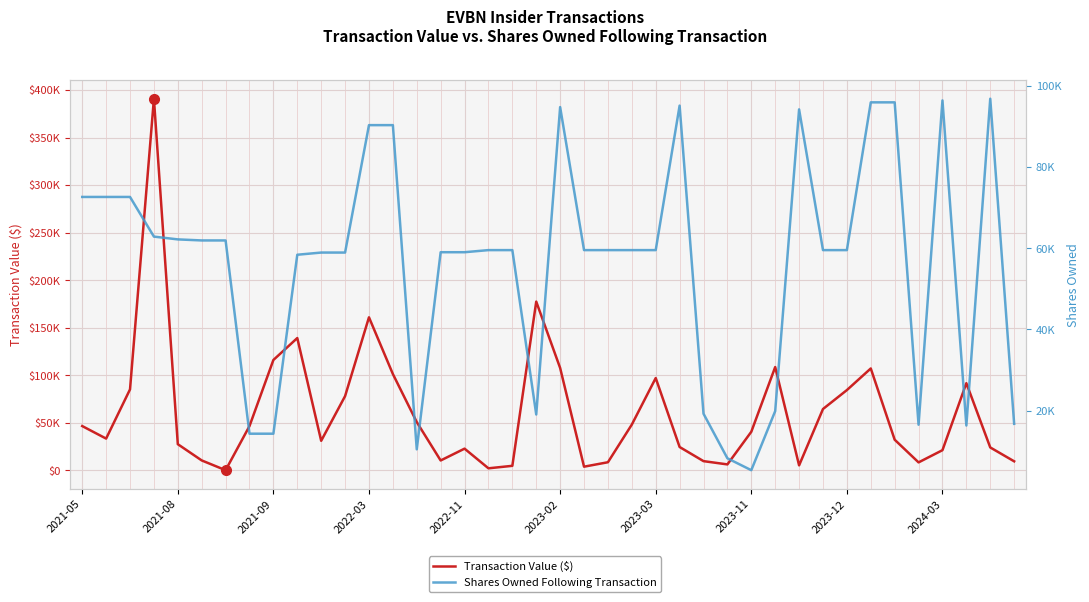

Reading left to right, transcribe all the data shown in this chart.

Transaction Value ($): 46500	33325	85076	390800	27440	10360	80	46500	116010	139075	31000	77980	160890	101257	50685	10302	22747	2064	4680	177398	107604	3775	8453	48069	97006	24477	9604	6171	40500	108584	5155	64433	84347	107083	32148	8291	21131	91612	24012	9418
Shares Owned Following Transaction: 72611	72611	72611	62841	62155	61896	61894	14290	14290	58372	58911	58911	90300	90300	10440	58995	58995	59514	59514	19019	94745	59514	59514	59514	59514	95110	19213	8232	5299	19859	94181	59514	59514	95913	95913	16502	96390	16304	96805	16722